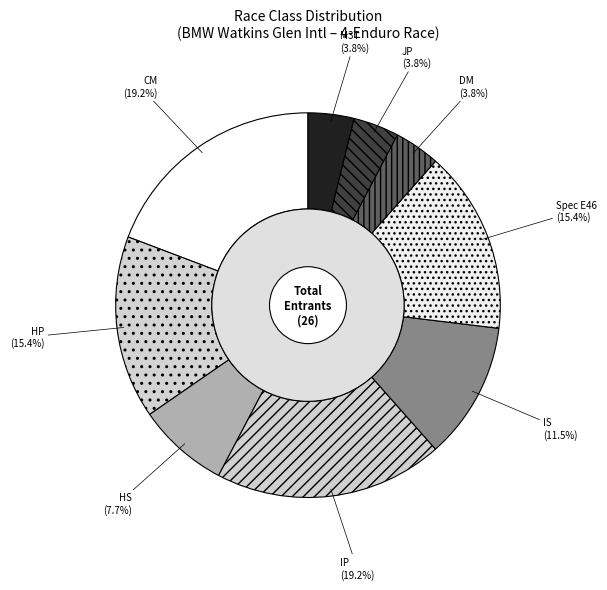

Which slice is the smallest?

DM